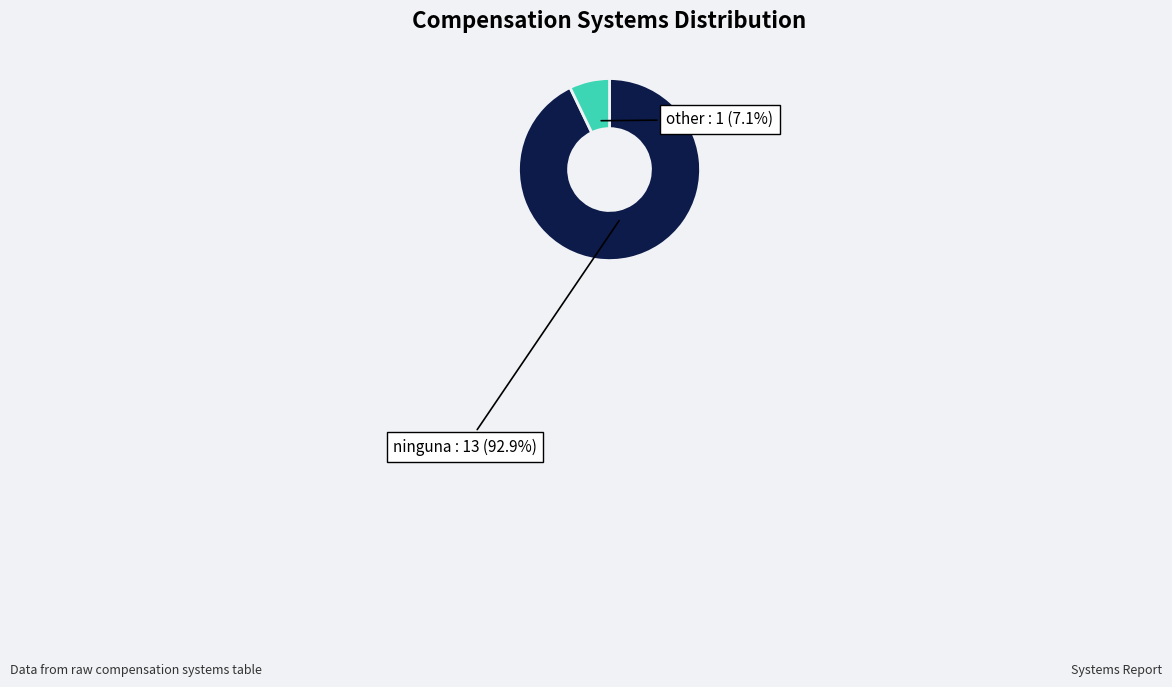

Is there any slice that represents more than half of the pie?

Yes